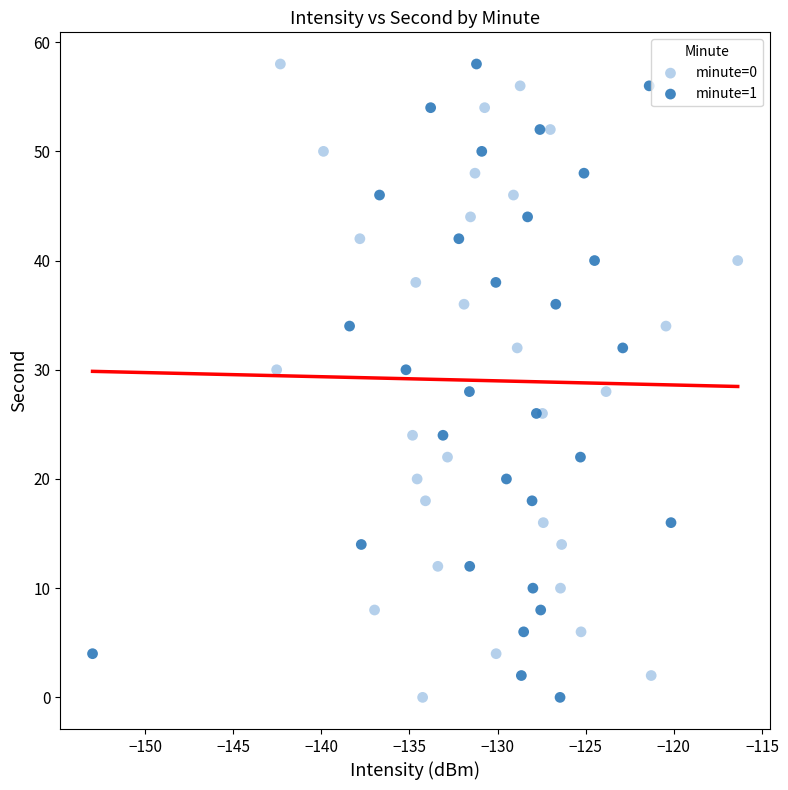

What are all the series names shown in the legend?

minute=0, minute=1